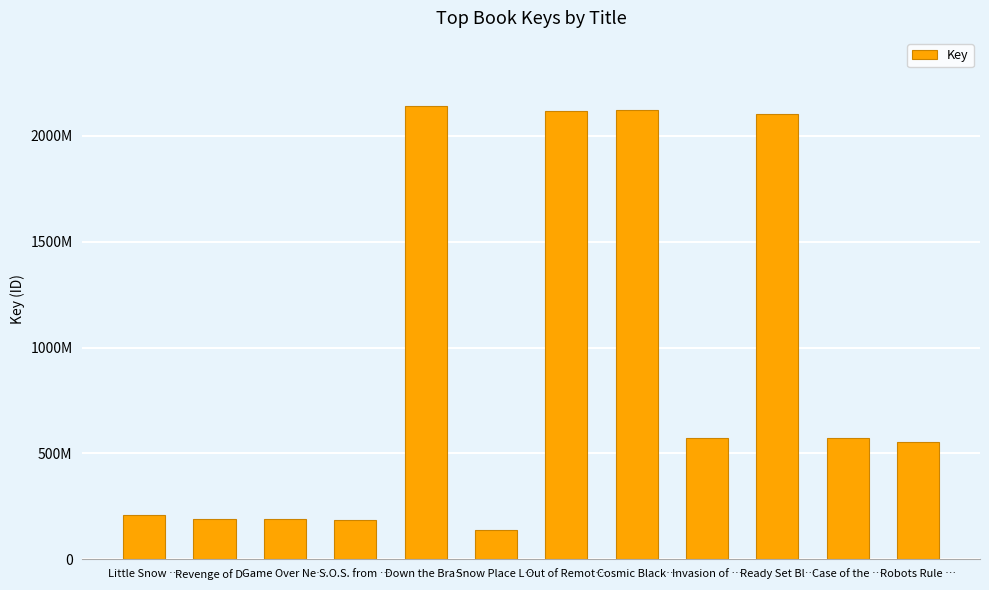

What is the average value?

924062350